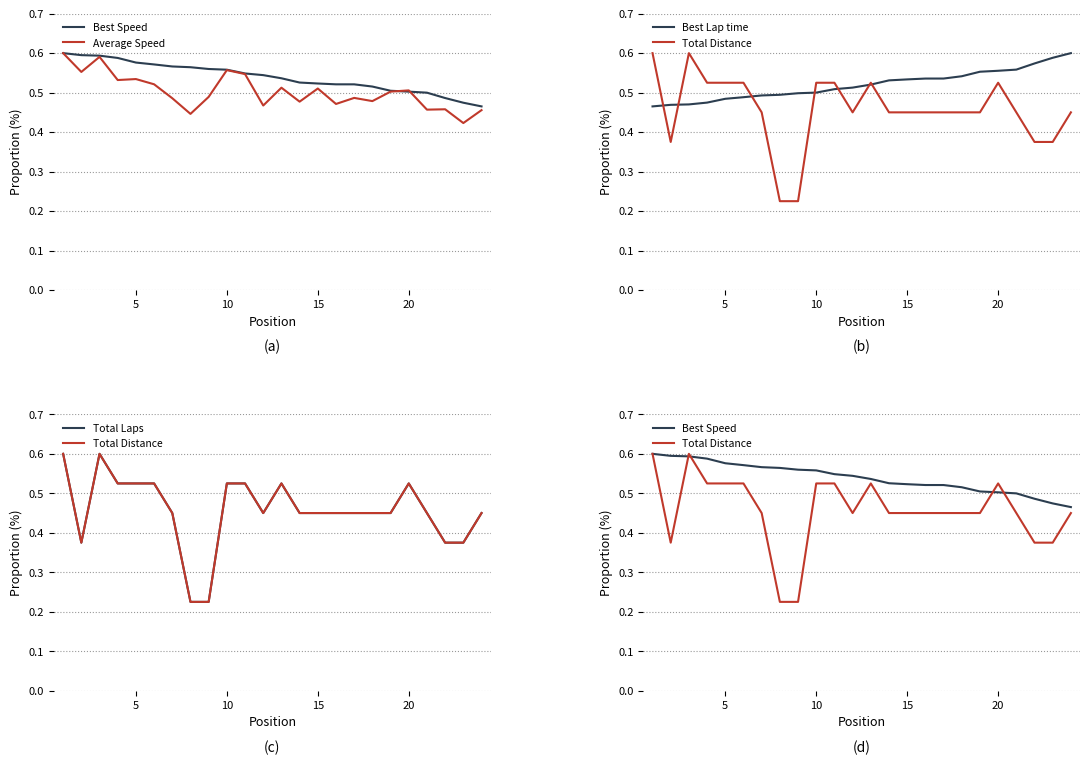

How many categories are shown in the chart?

24